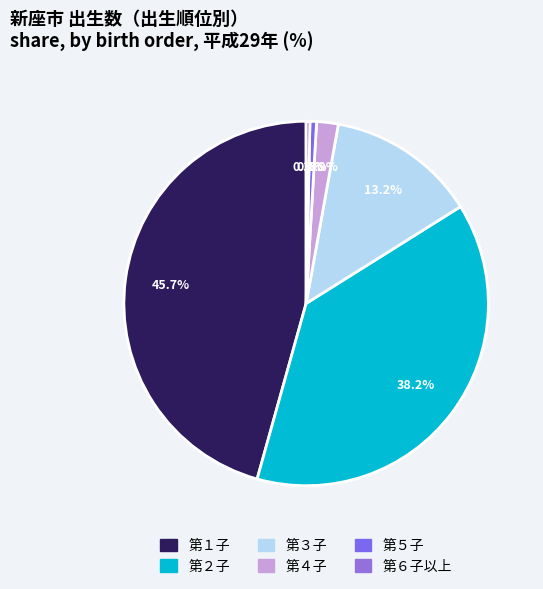

What percentage is the 第５子 slice, to the nearest percent?

1%